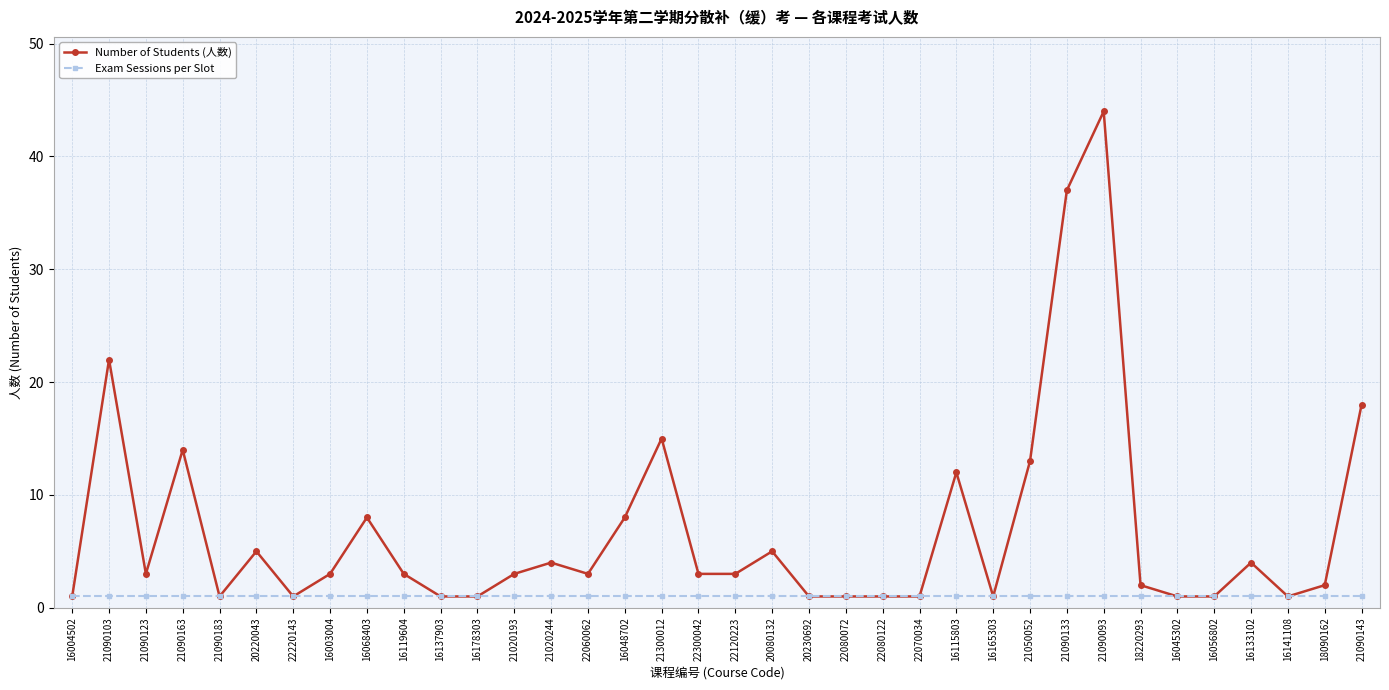

At which category does the chart reach its peak across all series?

21090093